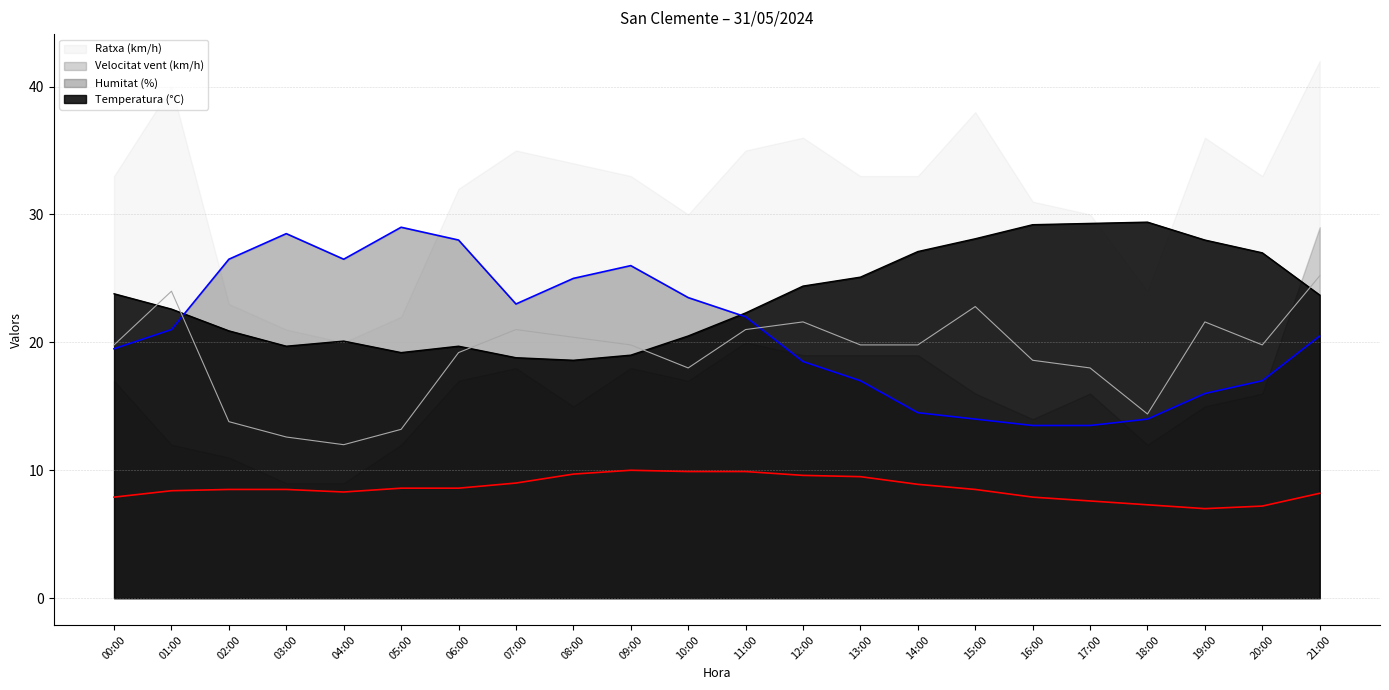

What is the minimum value for Temperatura (°C)?

18.6